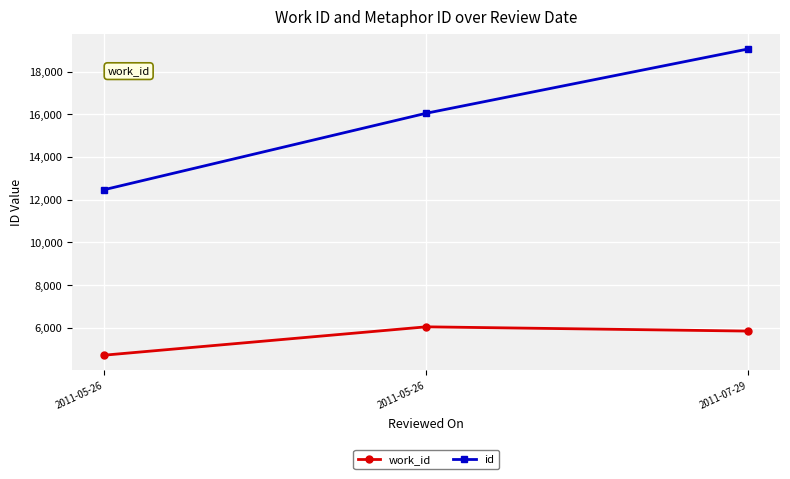

Which series has the widest spread of values?

id